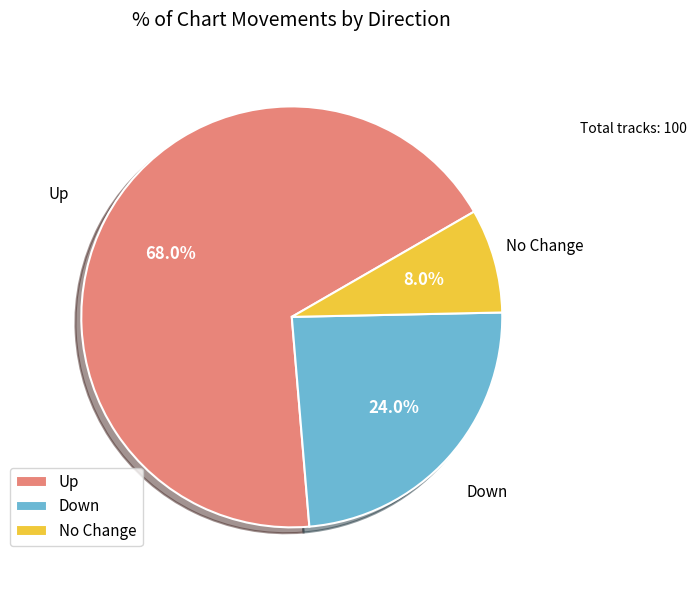

Which slice is the largest?

Up